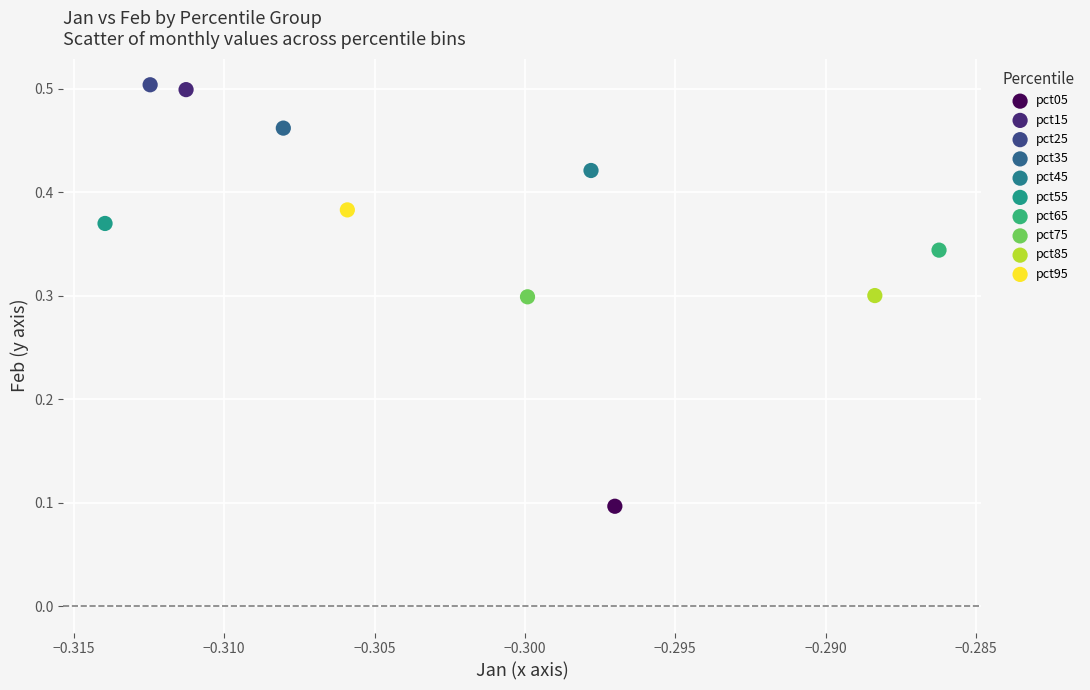

Which series reaches the minimum Y coordinate?

pct05